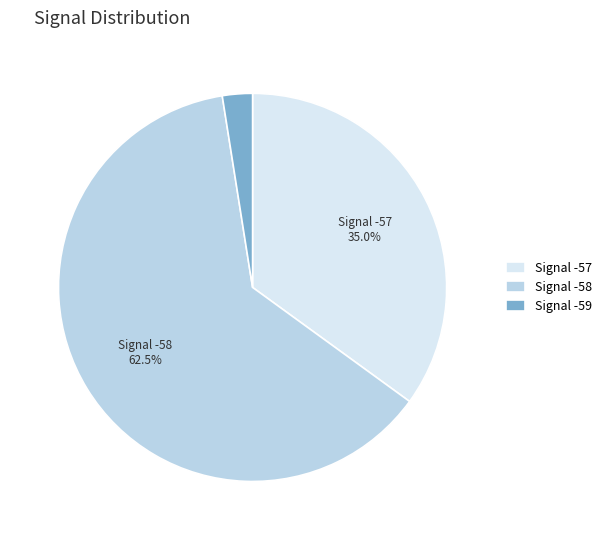

What portion of the pie excludes Signal -58?

37.5%